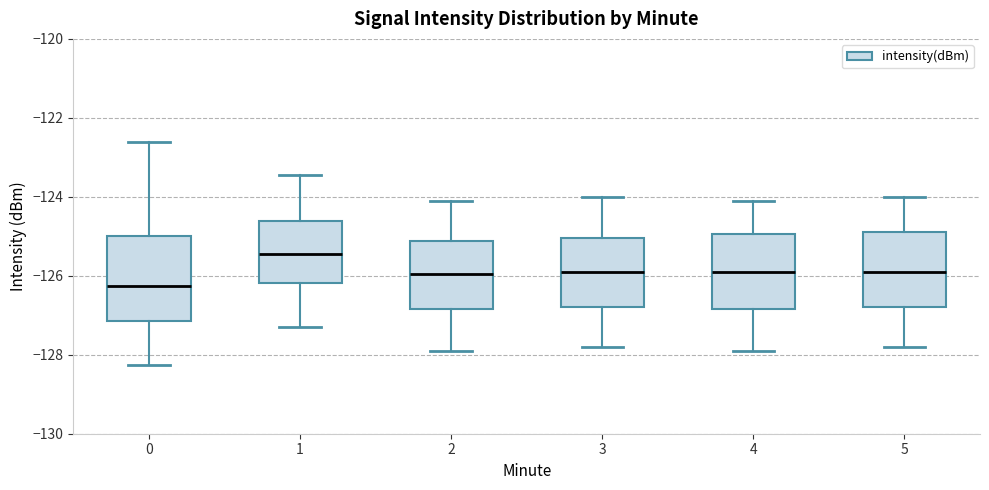

Comparing the boxes themselves (not the whiskers), which one is the tallest?

0